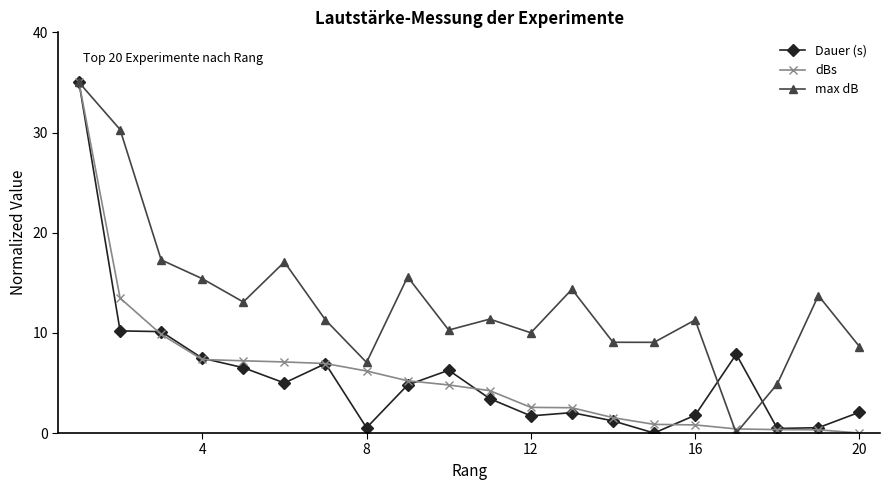

At how many categories does at least one series exceed 19?

2